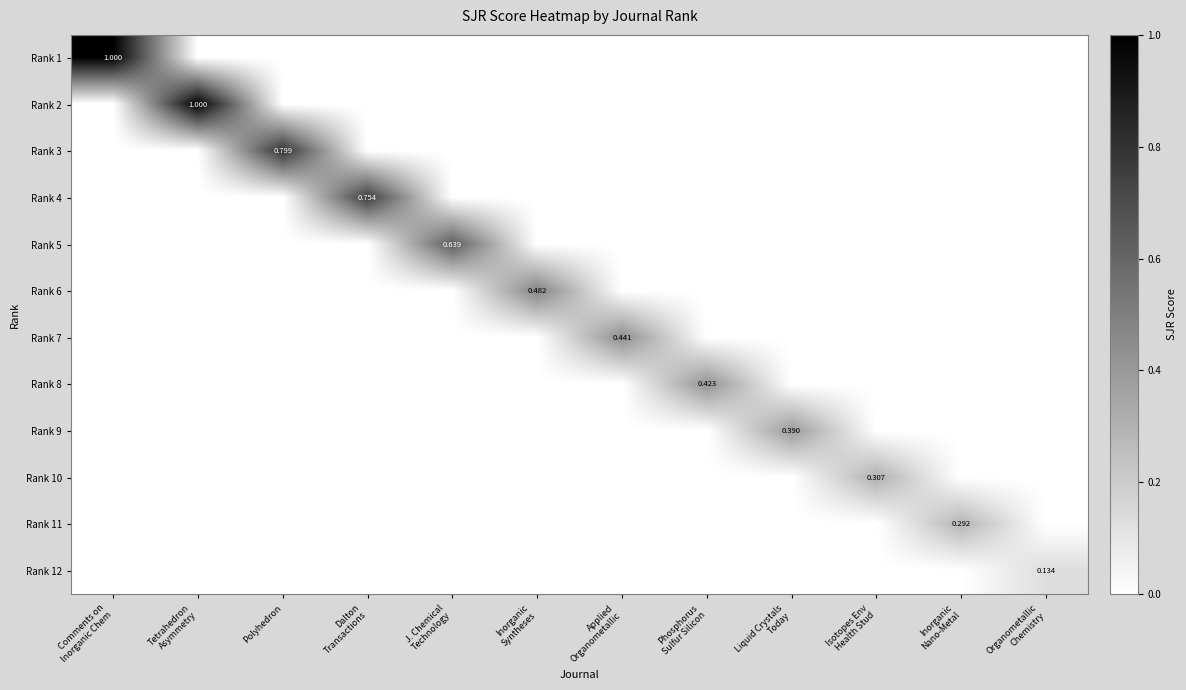

What value does the Rank 11 series have at Inorganic Nano-Metal?

0.3